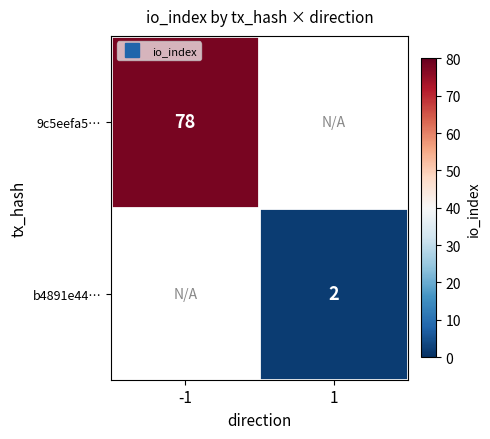

At which label does b4891e44… reach its minimum?

-1